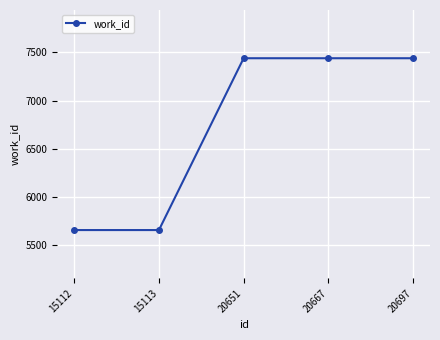

True or false: the data shows 2559 at 20697.

False